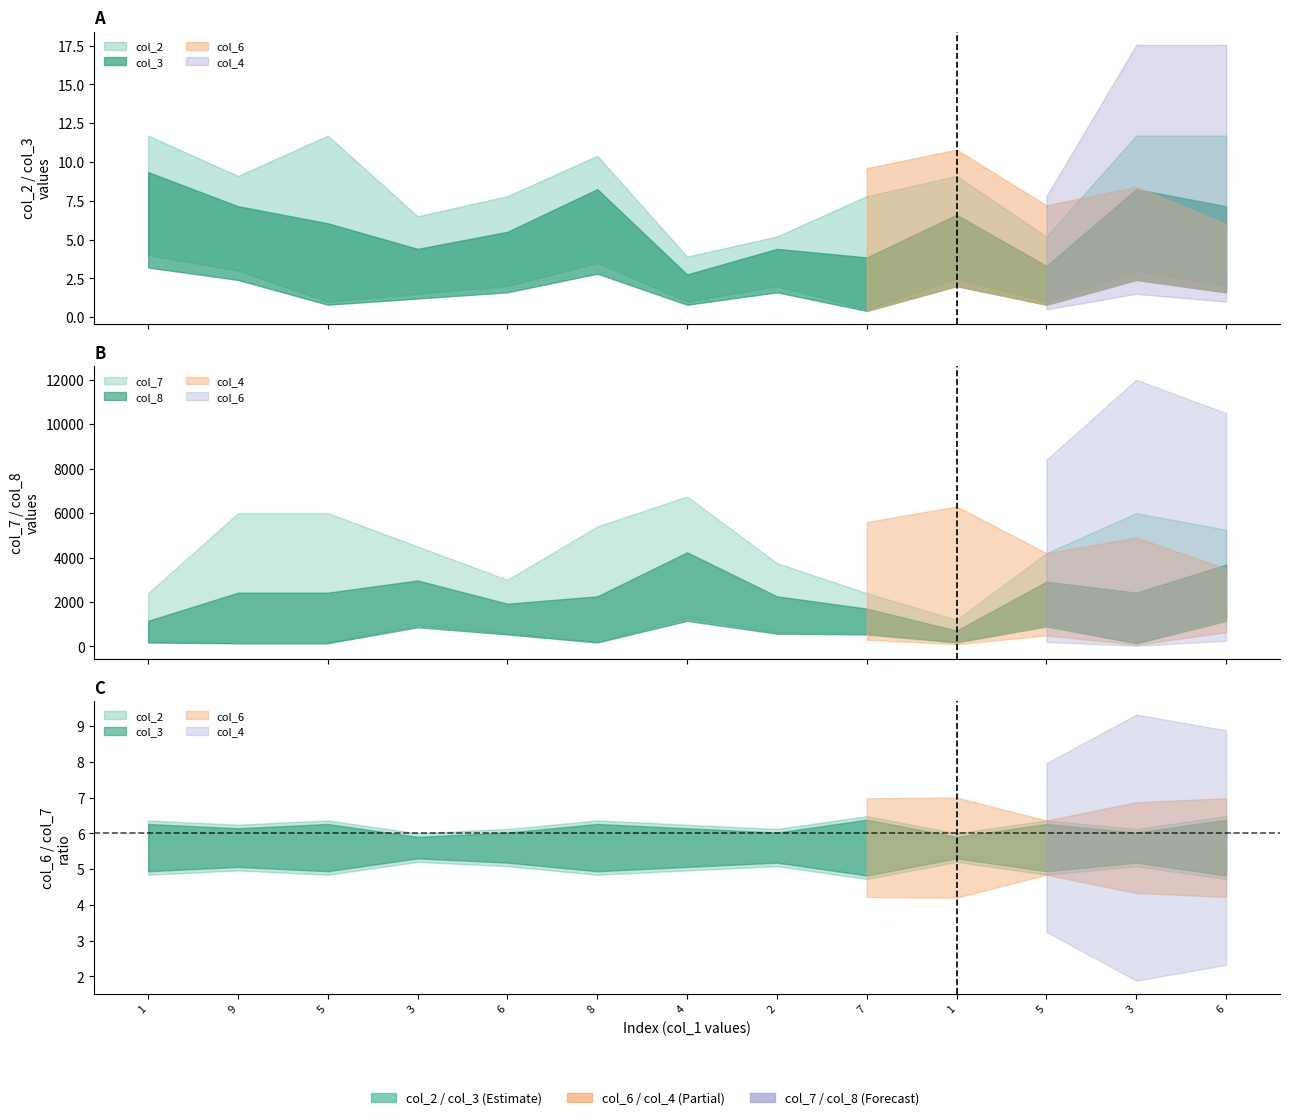

What is the label of the 13th point from the left?

6